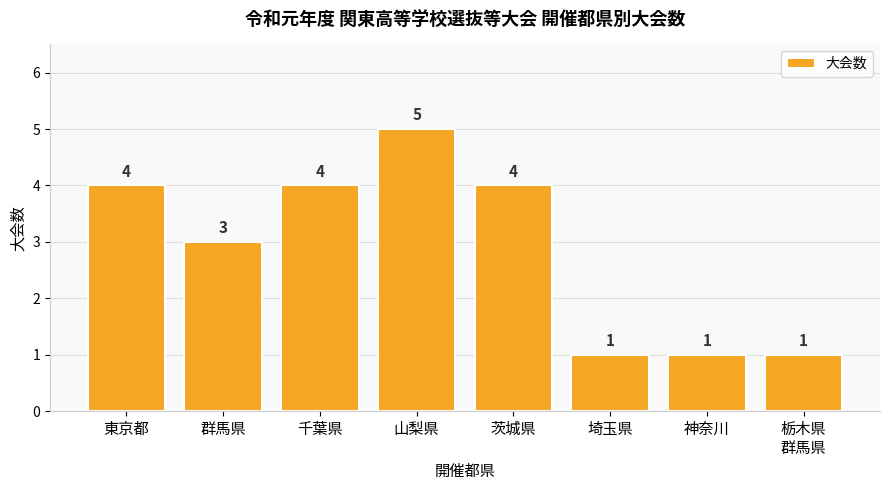

What position from the right is 山梨県?

5